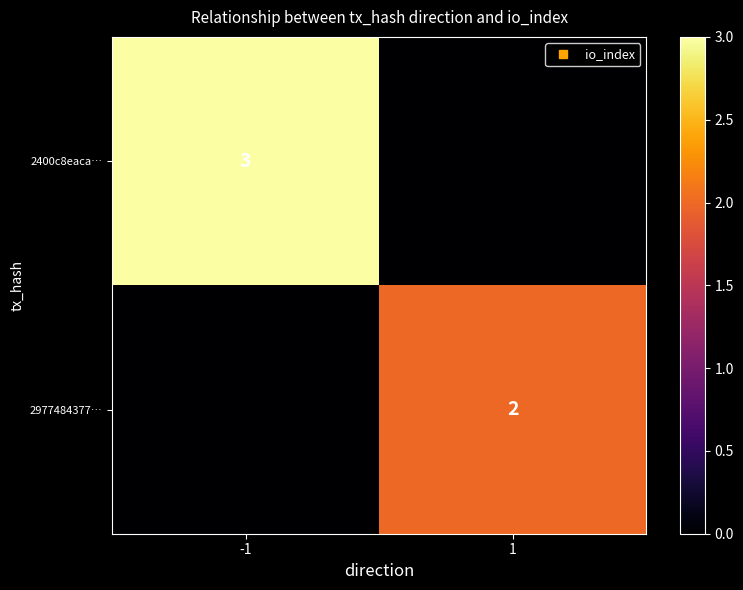

The value of 2977484377… at -1 is -1. True or false?

False